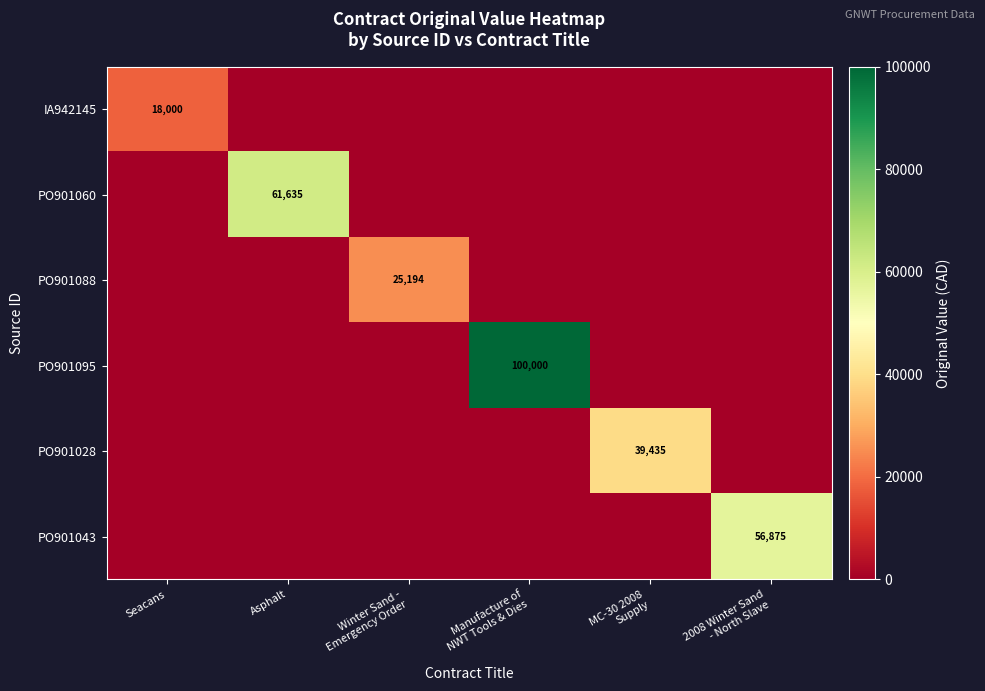

Is it true that IA942145 equals 18000 at Seacans?

True